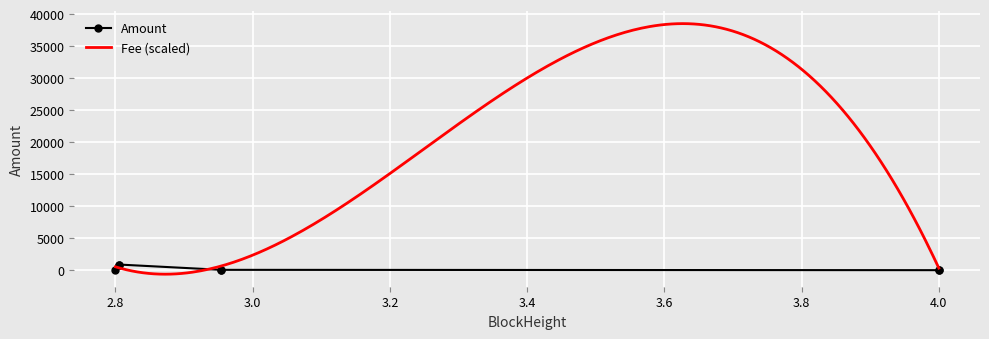

True or false: Amount has more than 0 interior local peaks.

True